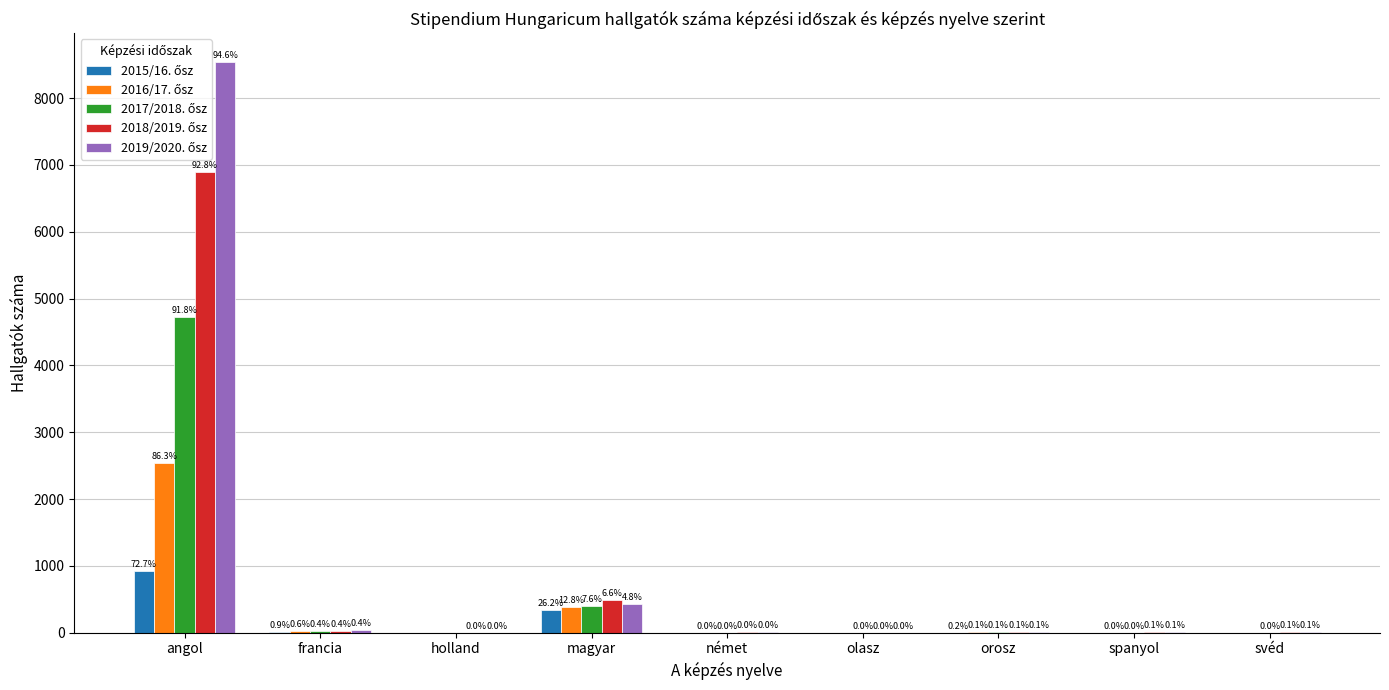

At which label does 2019/2020. ősz reach its peak?

angol